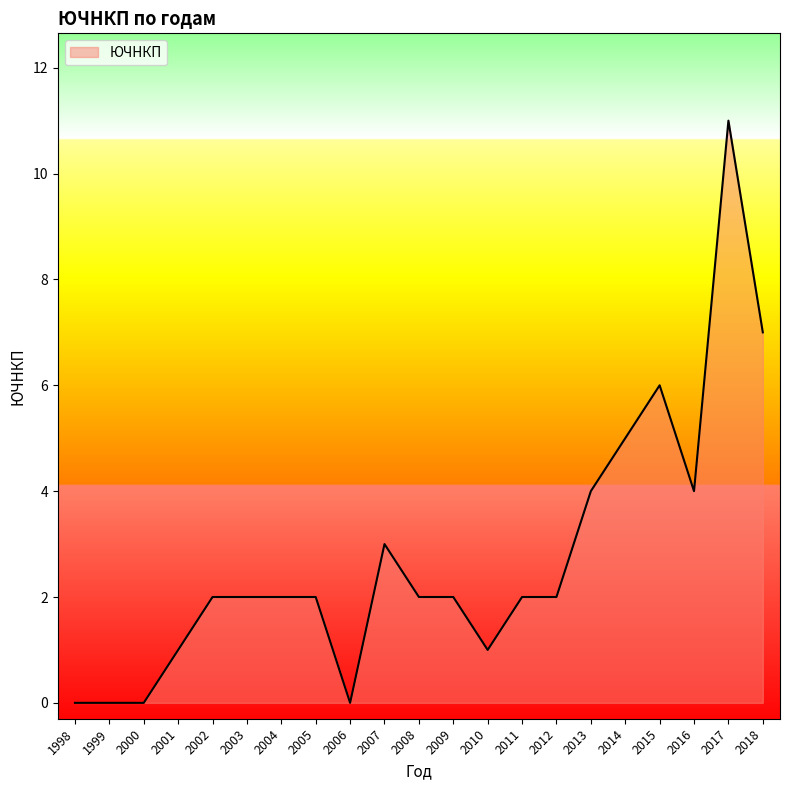

Reading left to right, extract all data points from this chart.

1998=0	1999=0	2000=0	2001=1	2002=2	2003=2	2004=2	2005=2	2006=0	2007=3	2008=2	2009=2	2010=1	2011=2	2012=2	2013=4	2014=5	2015=6	2016=4	2017=11	2018=7